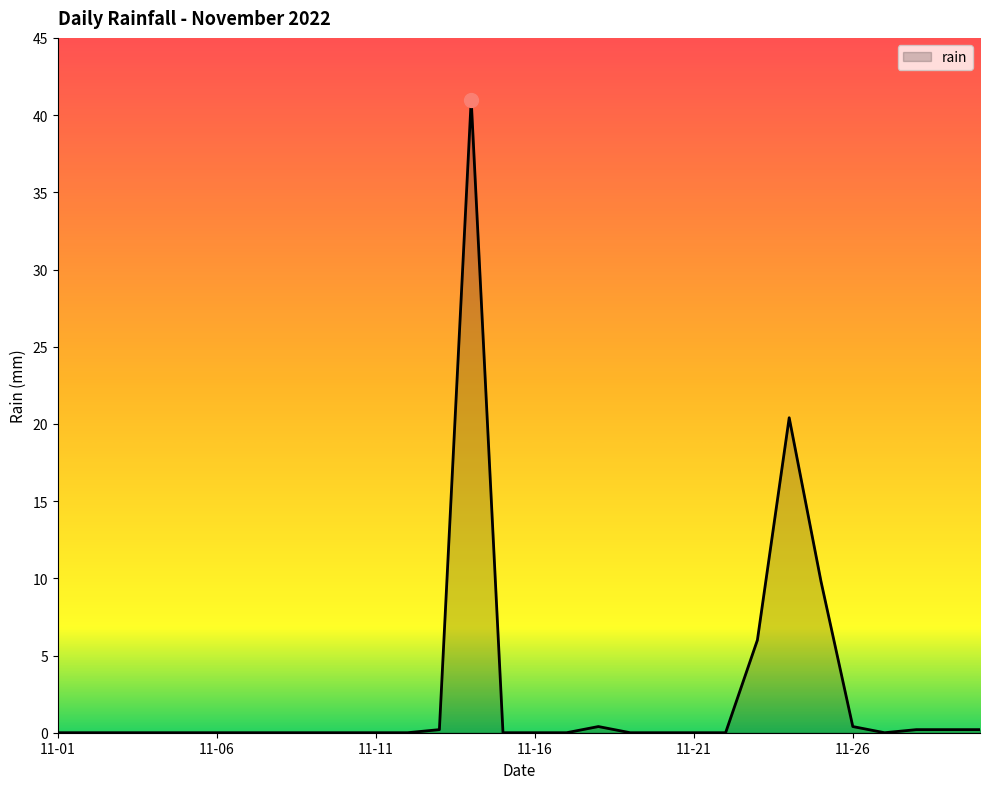

What is the maximum value shown in the chart?

41.0